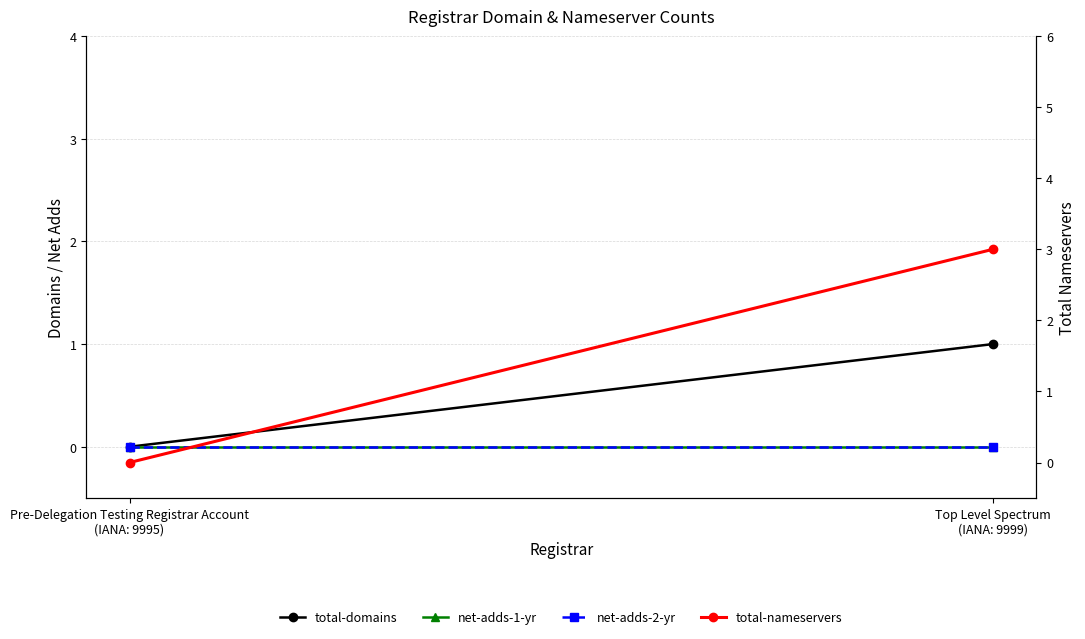

Reading left to right, what are all the values shown in this chart?

total-domains: Pre-Delegation Testing Registrar Account
(IANA: 9995)=0	Top Level Spectrum
(IANA: 9999)=1
net-adds-1-yr: Pre-Delegation Testing Registrar Account
(IANA: 9995)=0	Top Level Spectrum
(IANA: 9999)=0
net-adds-2-yr: Pre-Delegation Testing Registrar Account
(IANA: 9995)=0	Top Level Spectrum
(IANA: 9999)=0
total-nameservers: Pre-Delegation Testing Registrar Account
(IANA: 9995)=0	Top Level Spectrum
(IANA: 9999)=3